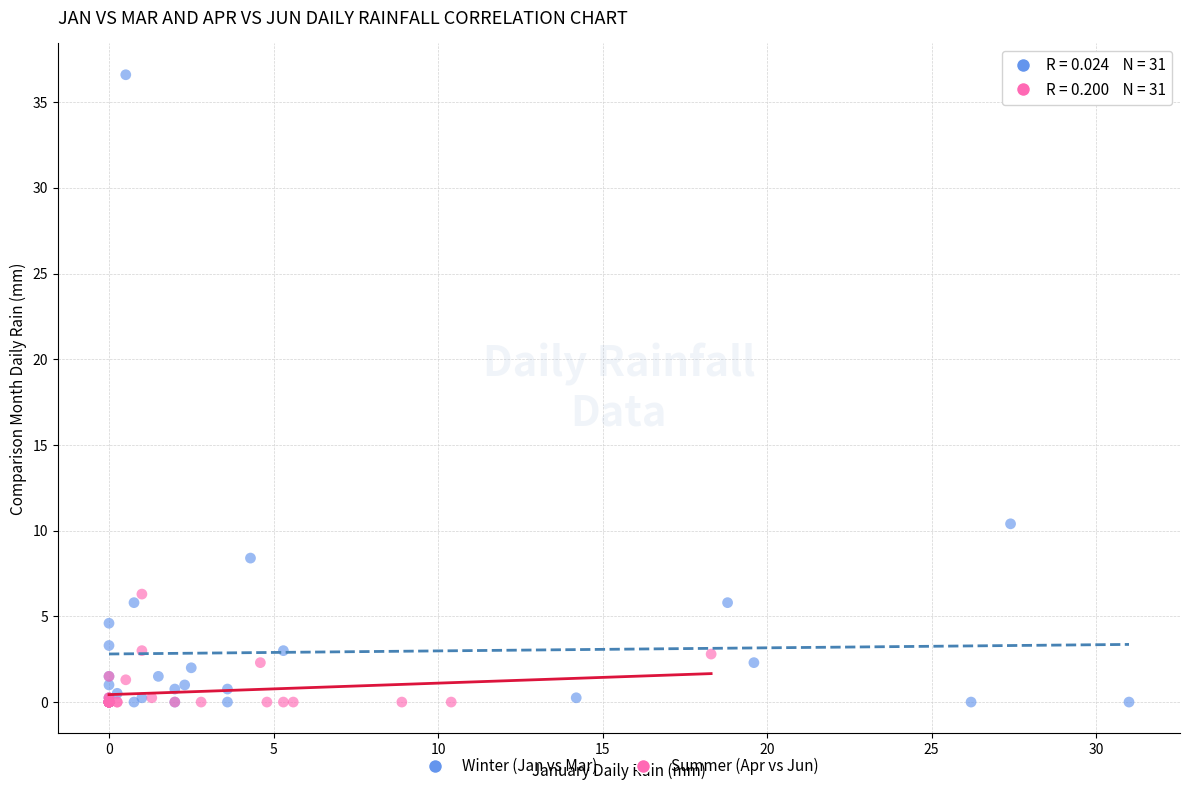

Which series reaches the maximum Y coordinate?

Winter (Jan vs Mar)